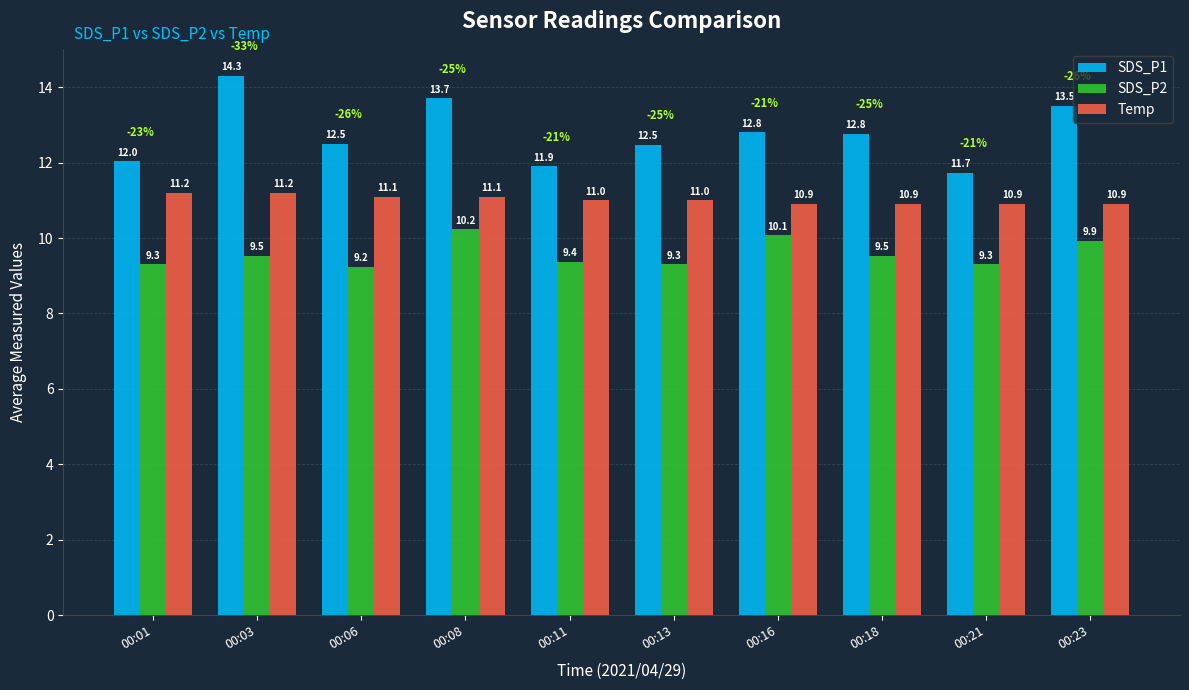

Is the value of SDS_P1 at 00:01 greater than the value of SDS_P2 at 00:03?

Yes